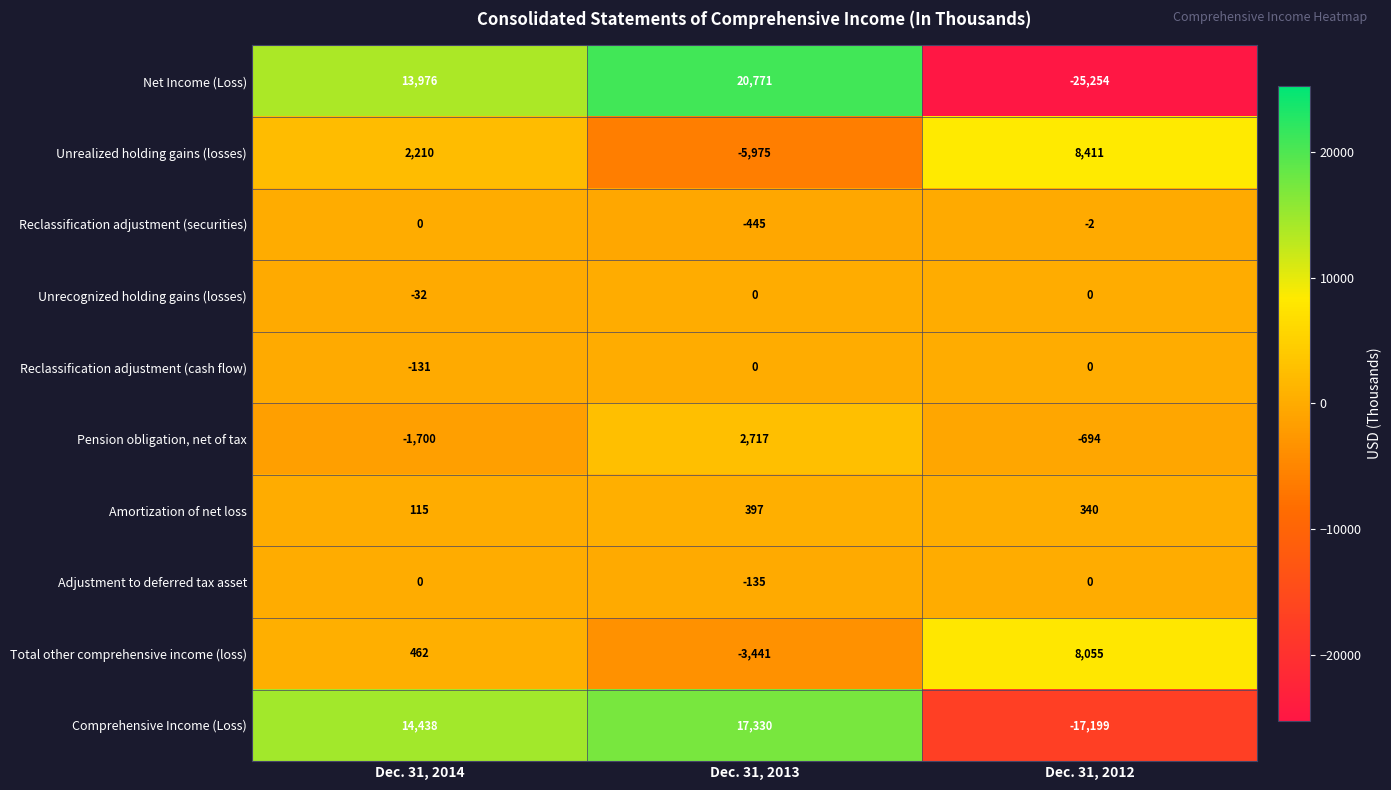

What is the greatest value displayed?

20771